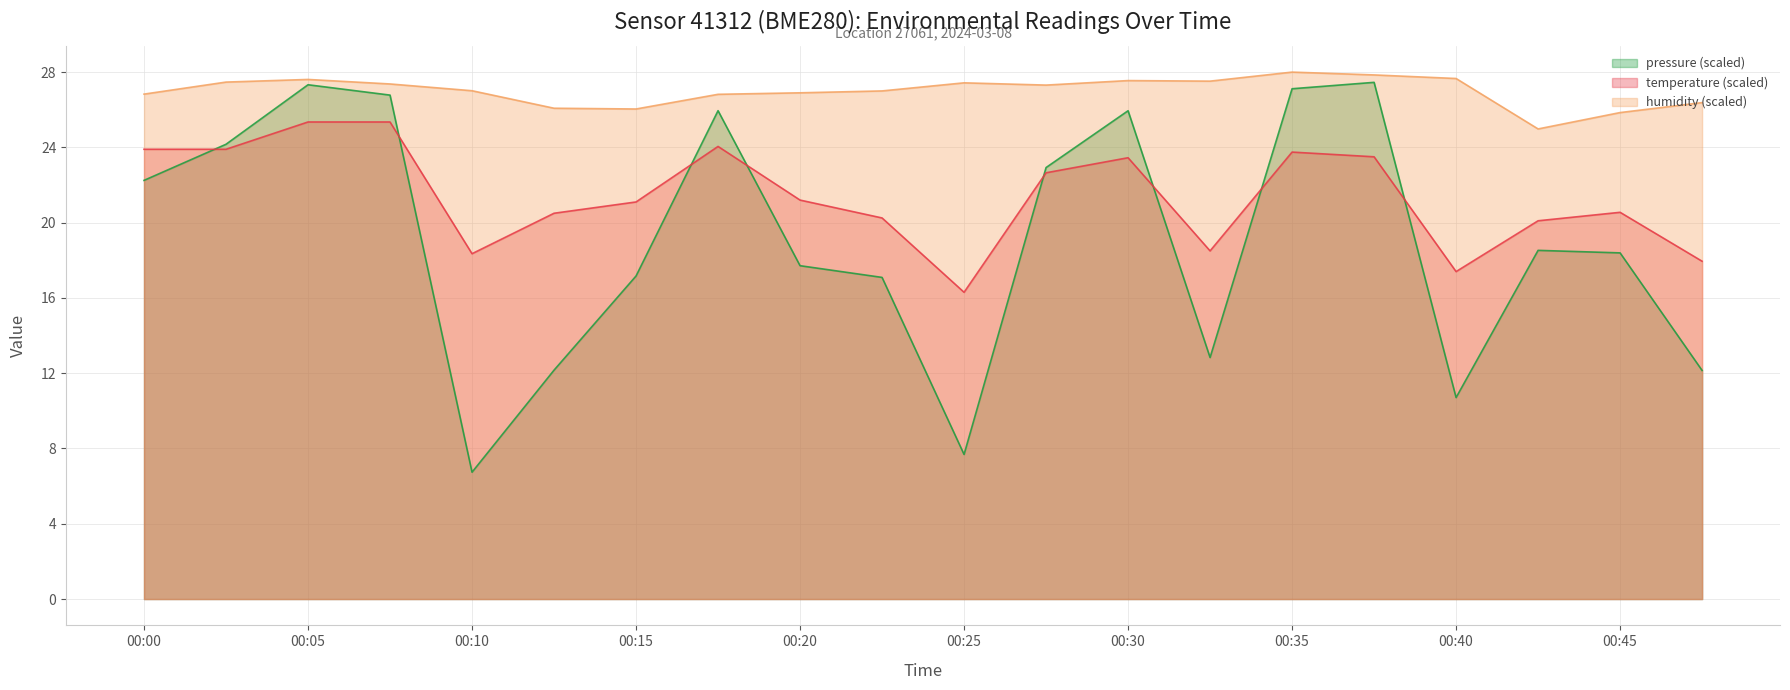

How many data points in pressure are less than 18?

9